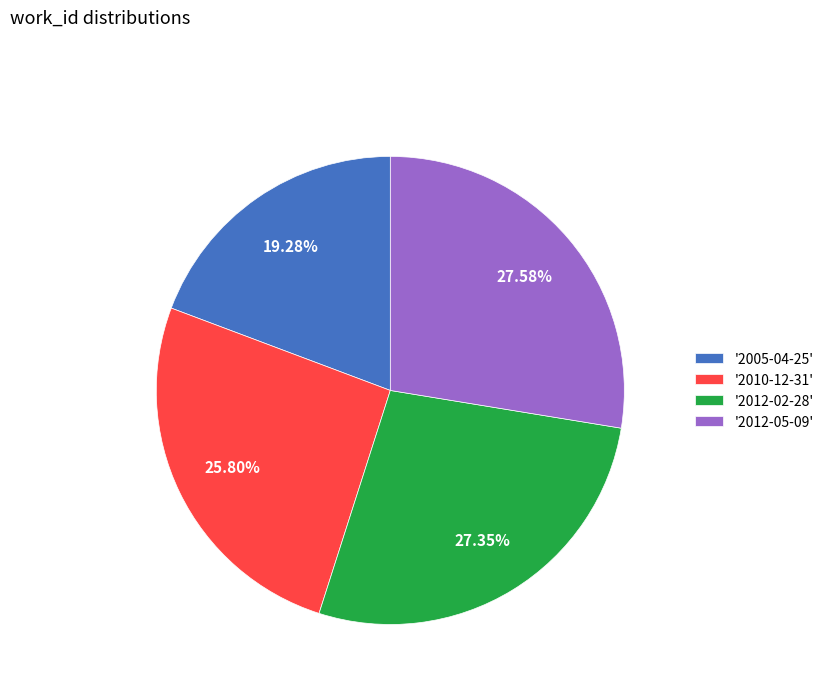

Does '2005-04-25' represent more than half of the total?

No